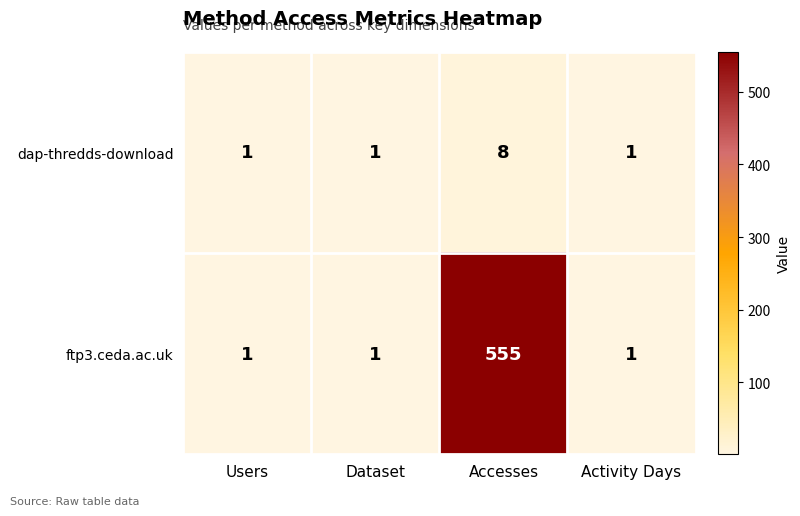

What is the maximum value for ftp3.ceda.ac.uk?

555